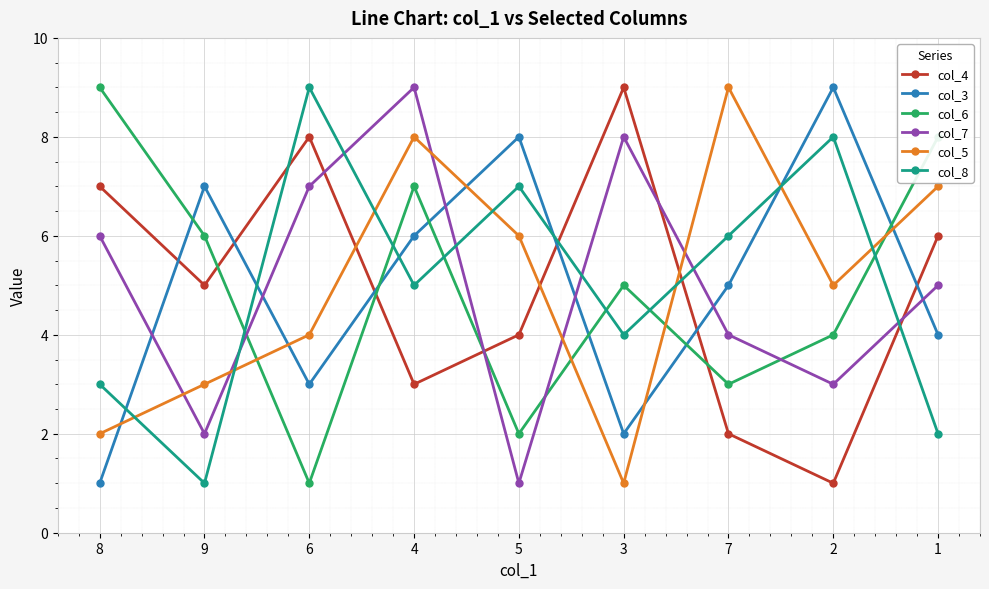

Is the value of col_4 at 6 greater than the value of col_6 at 8?

No